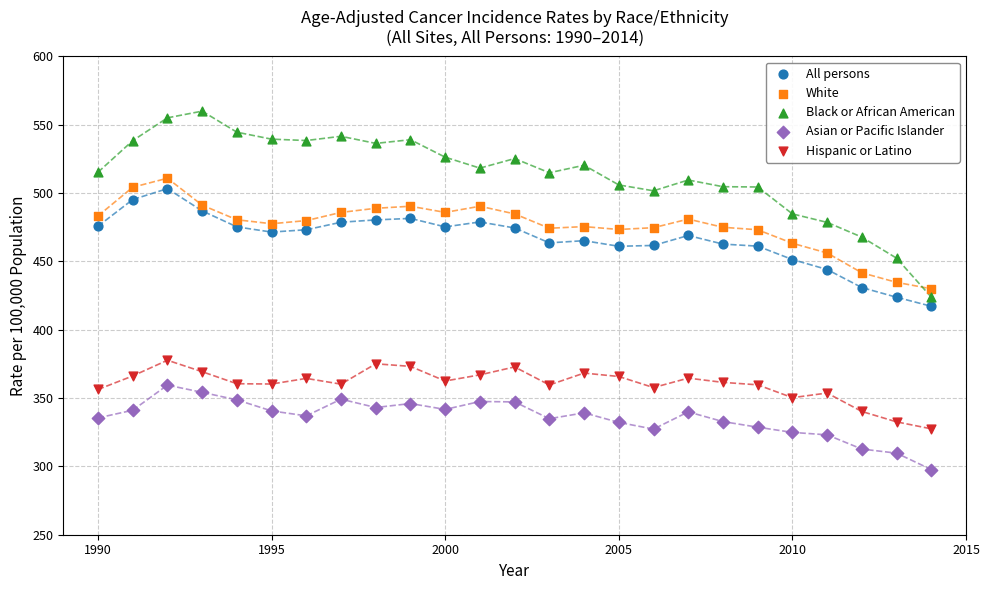

Which series has the largest Y range (max minus min)?

Black or African American